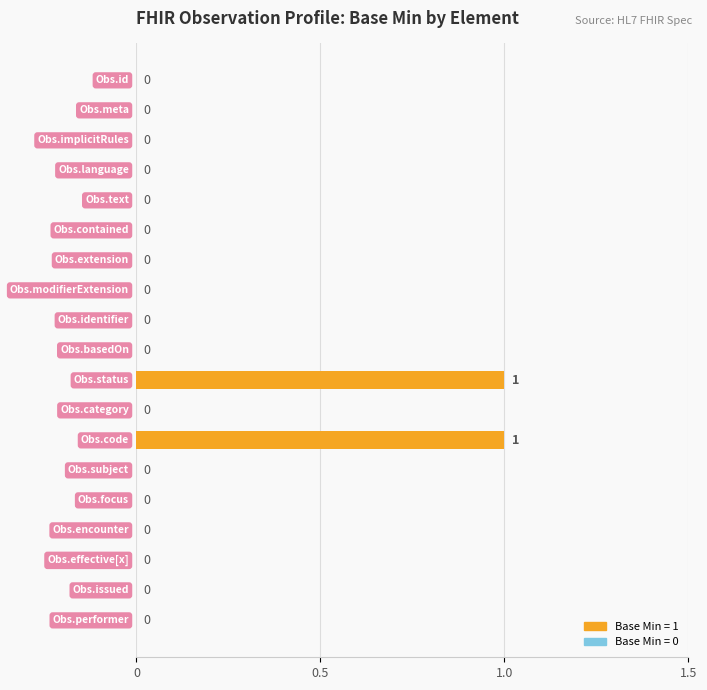

How many values are between 0 and 1?

19